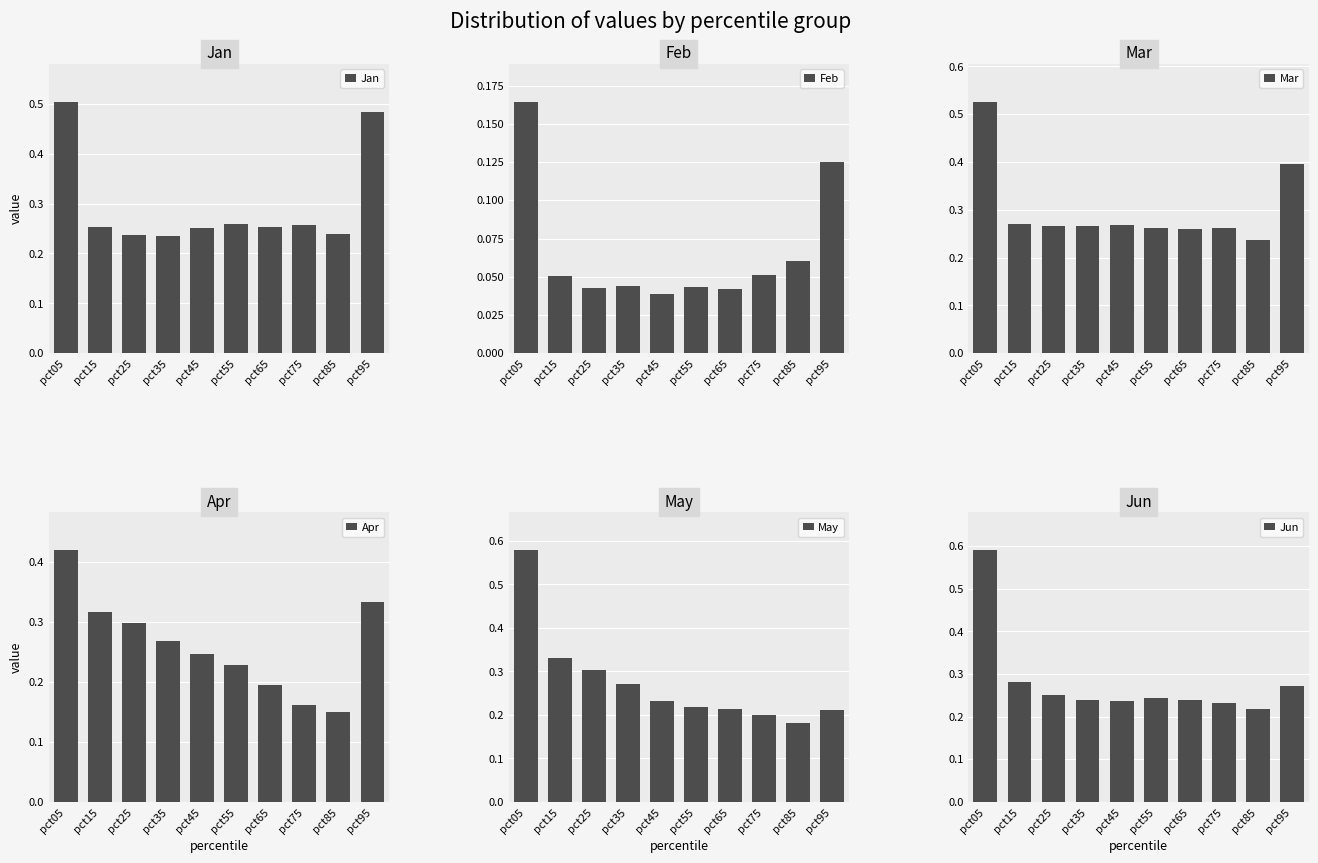

What is the value of the May bar at the 6th from the left?

0.2